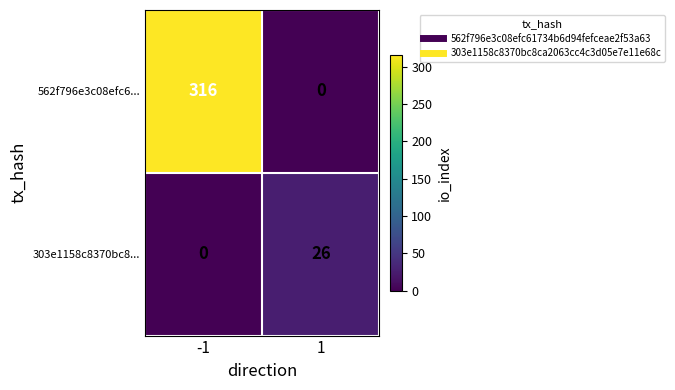

List the series in order of their peak value, highest first.

562f796e3c08efc6..., 303e1158c8370bc8...